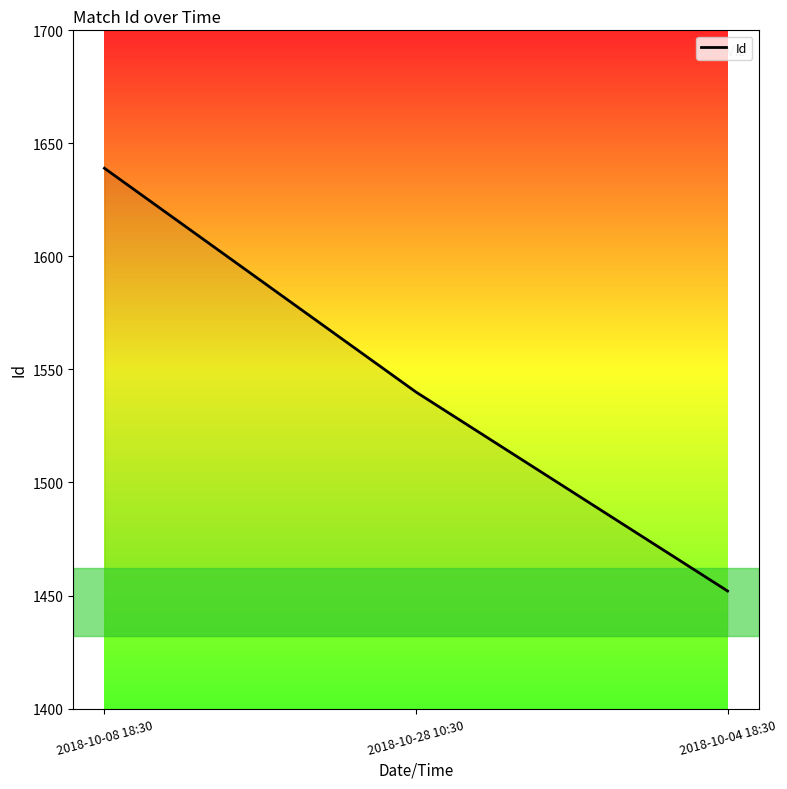

What is the sum of all values?

4631